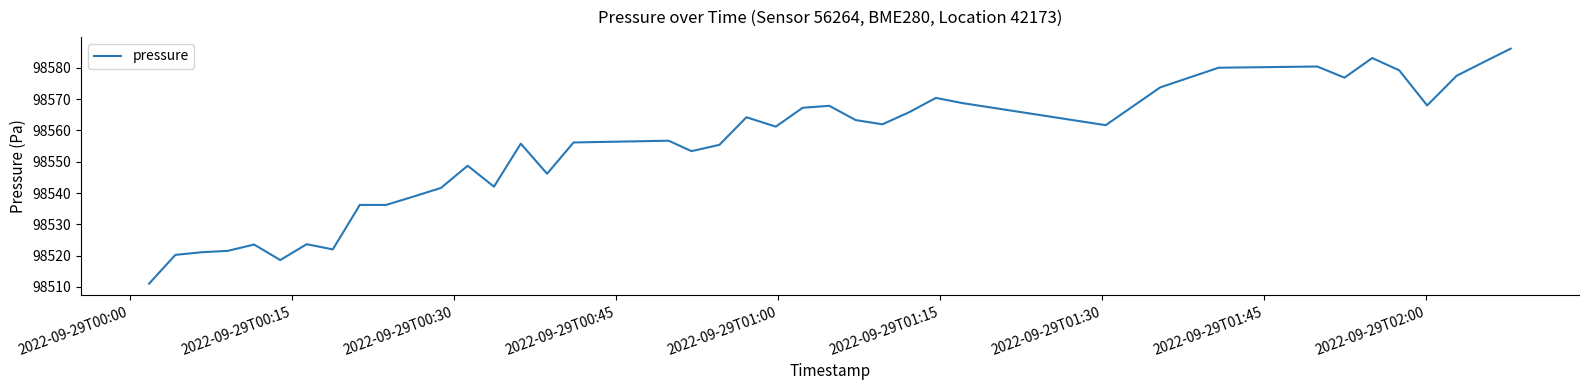

What is the minimum value shown in the chart?

98511.0